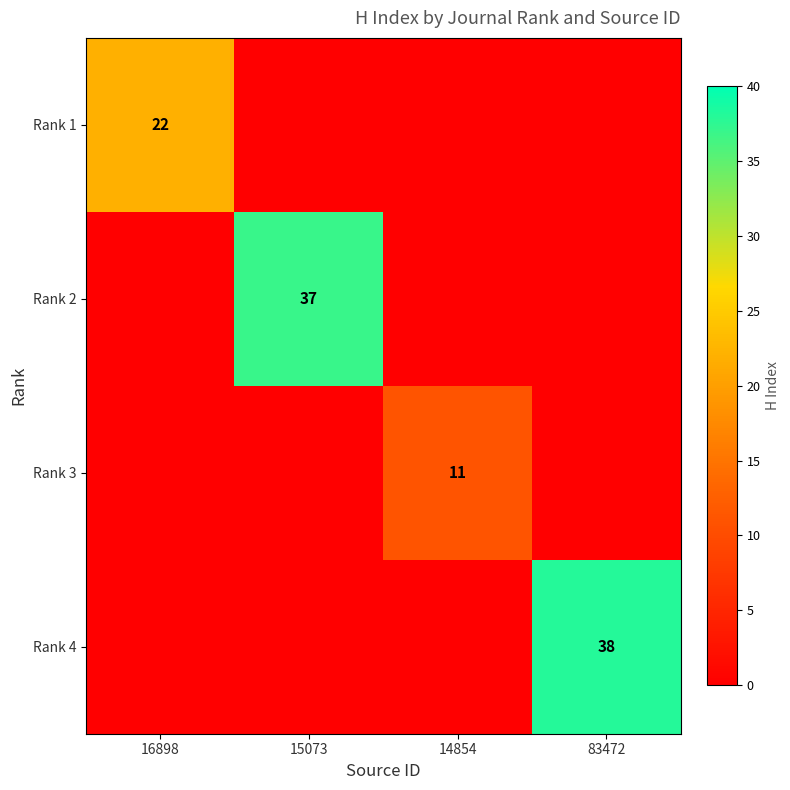

Count the number of categories in the chart.

4